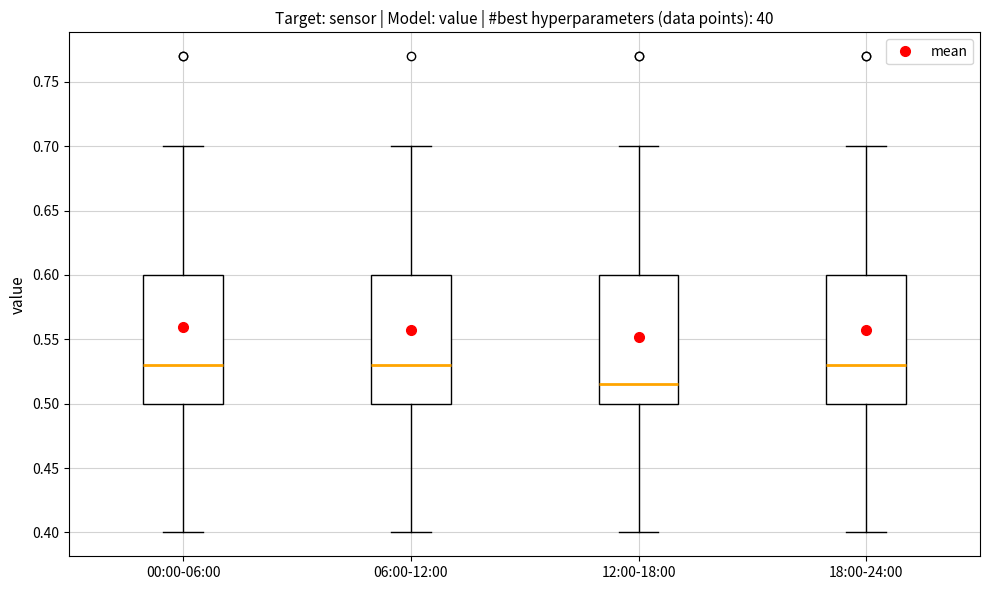

Where does the median line of the box for 00:00-06:00 sit on the y-axis? The values are not printed on the chart, so give them approximately, as read against the axis.

0.530